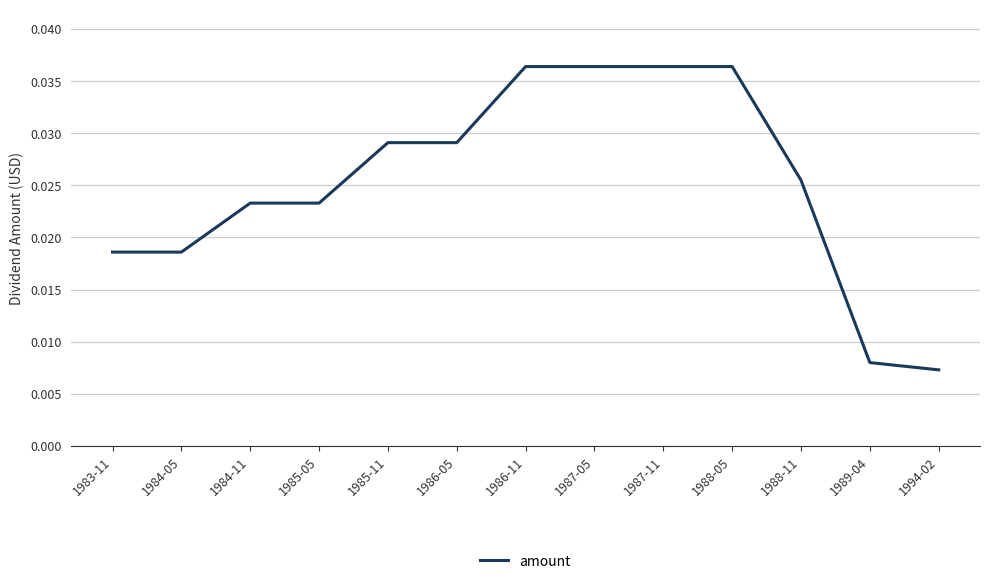

What position from the left is 1983-11?

1